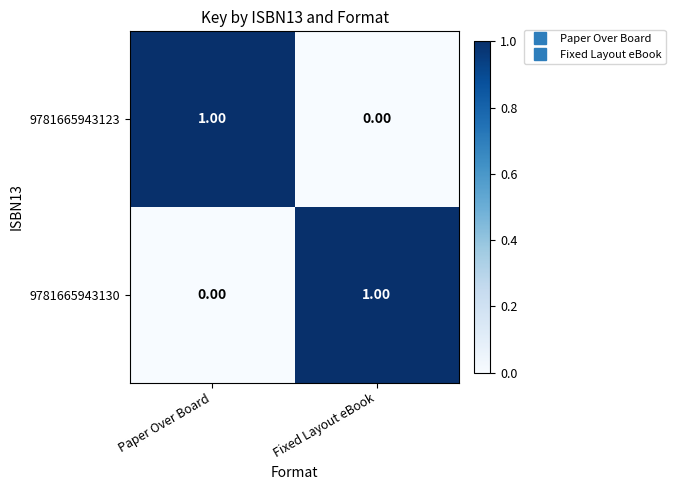

Rank the categories by 9781665943130 value from lowest to highest.

Paper Over Board, Fixed Layout eBook